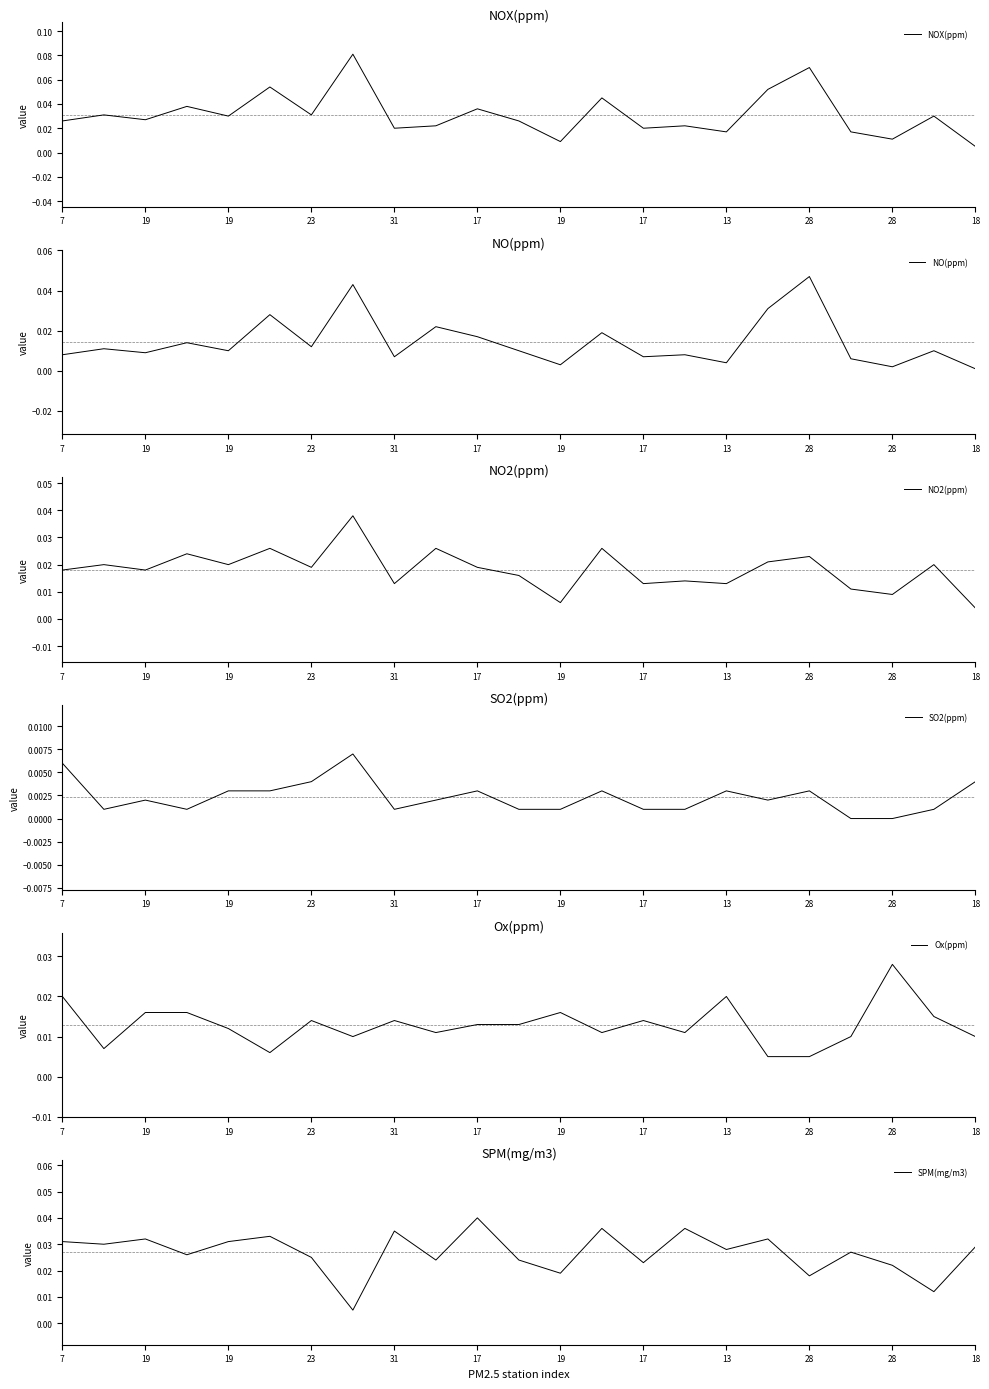

What is the maximum value shown in the chart?

0.1